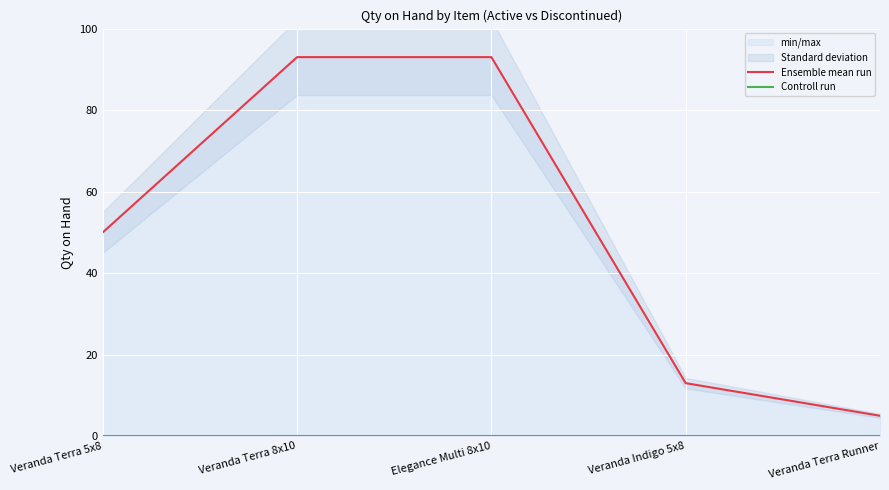

The value of Ensemble mean run at Veranda Terra 8x10 is 93. True or false?

True